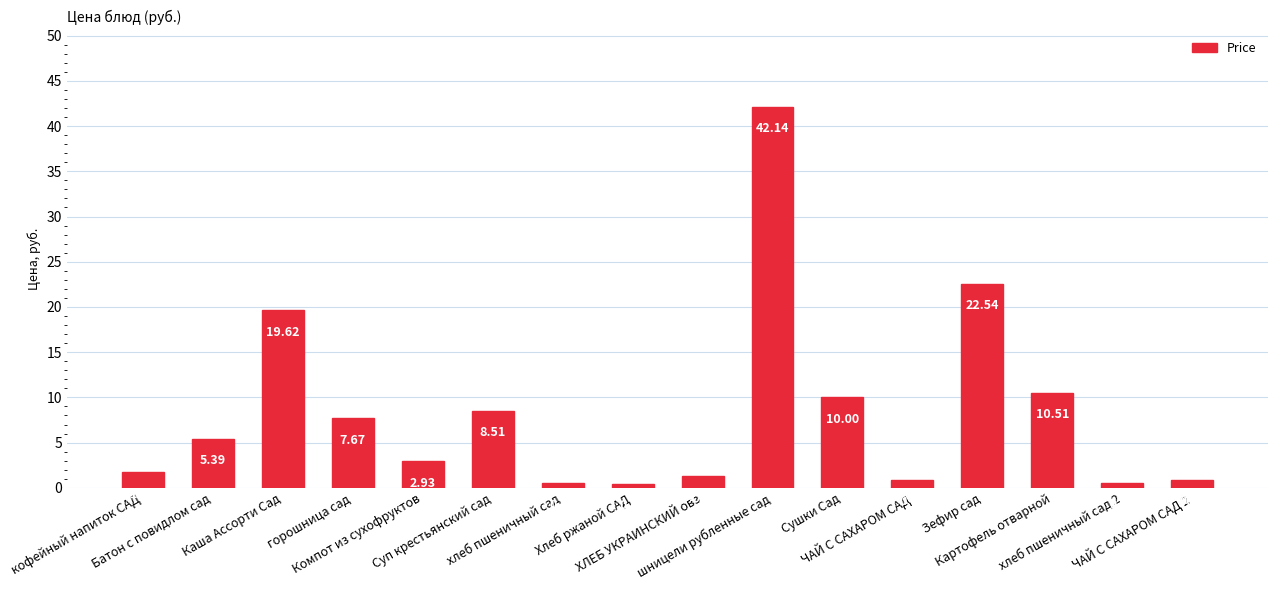

What is the sum of all values?

135.5